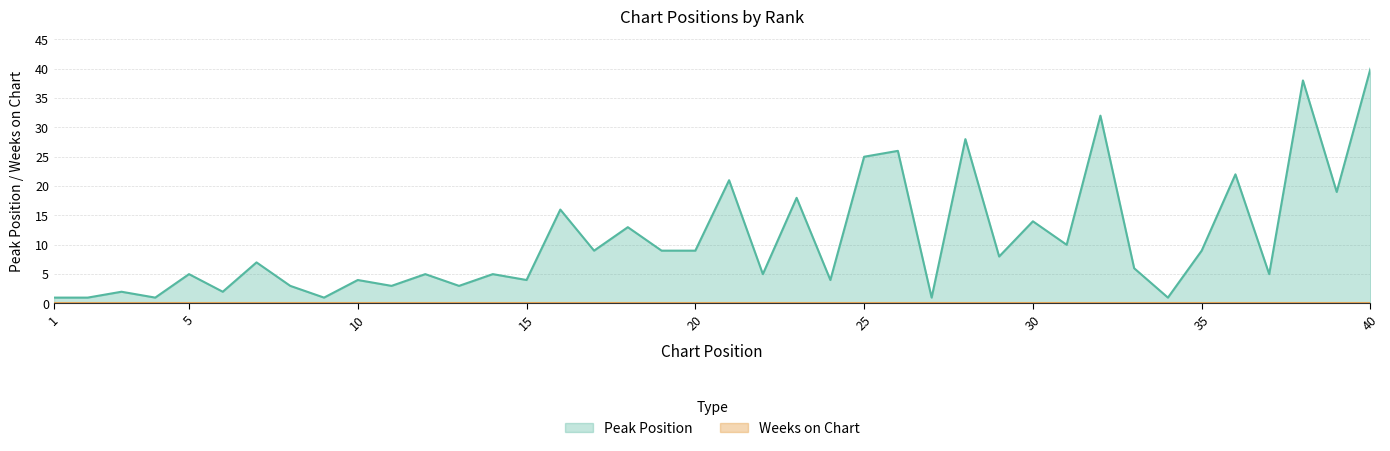

How many interior local valleys (lower than both neighbors) does the data have?

15